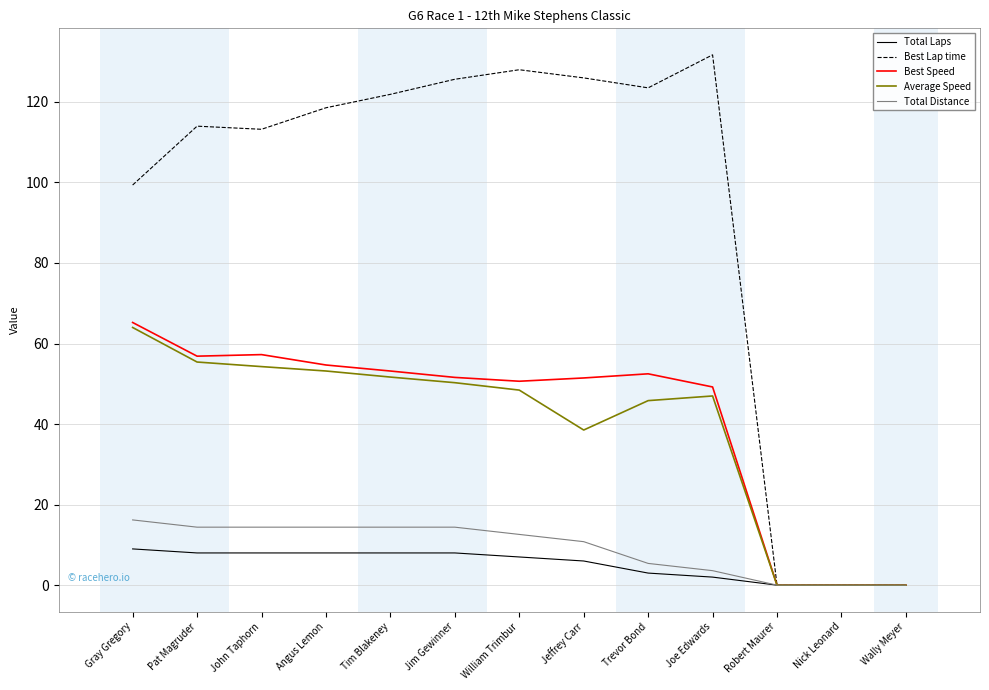

Which series has the widest spread of values?

Best Lap time